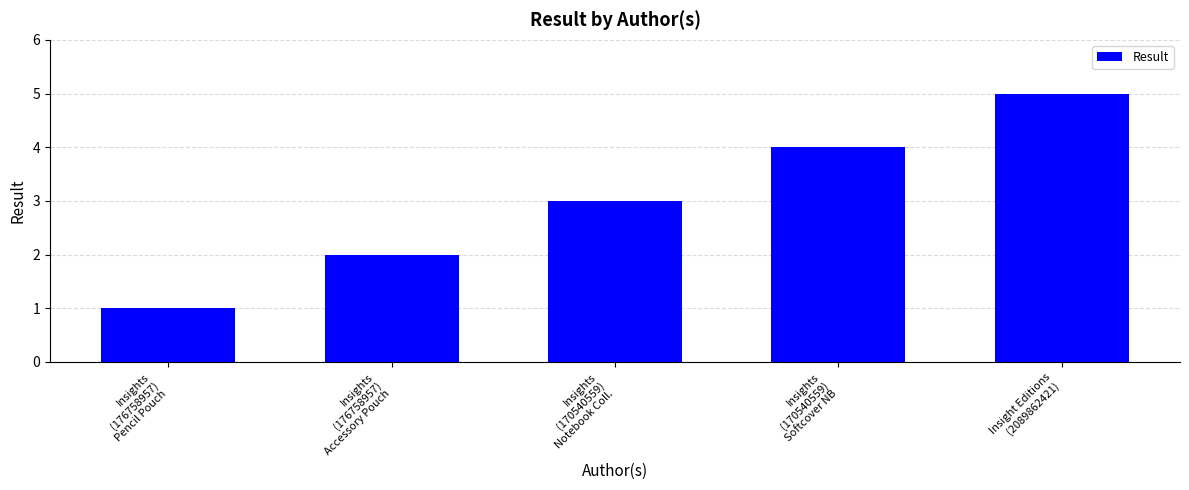

Between Insights
(176758957)
Pencil Pouch and Insight Editions
(2089862421), which is larger?

Insight Editions
(2089862421)